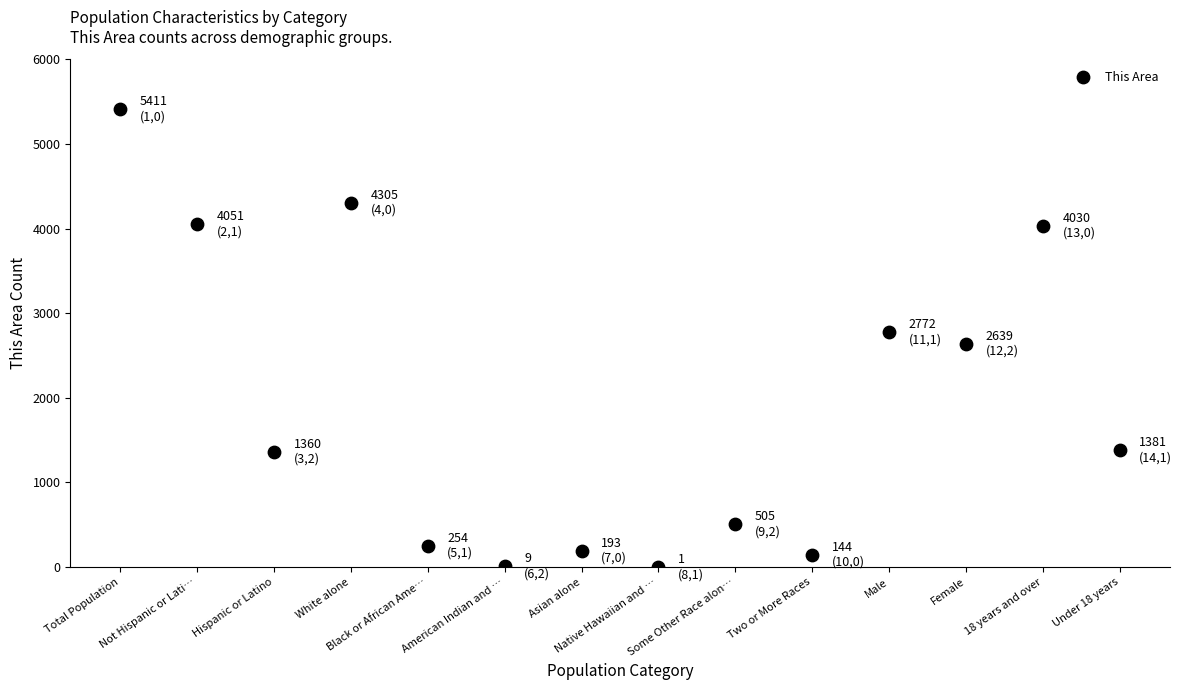

What is the range of Y values (max minus min)?

5410